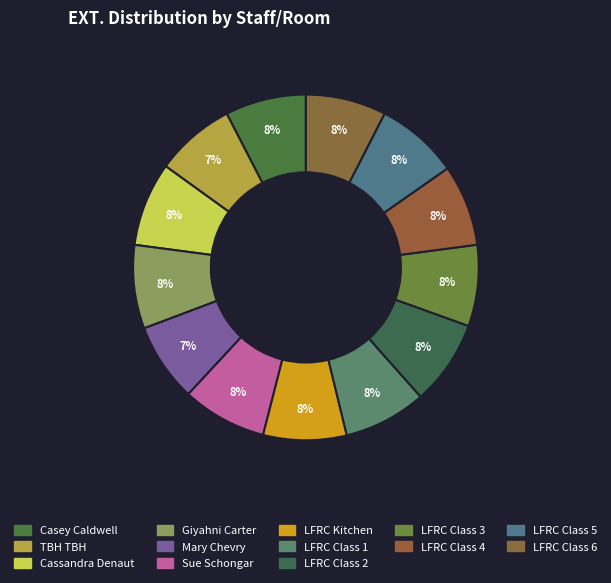

Is the sum of Sue Schongar and Casey Caldwell greater than half?

No